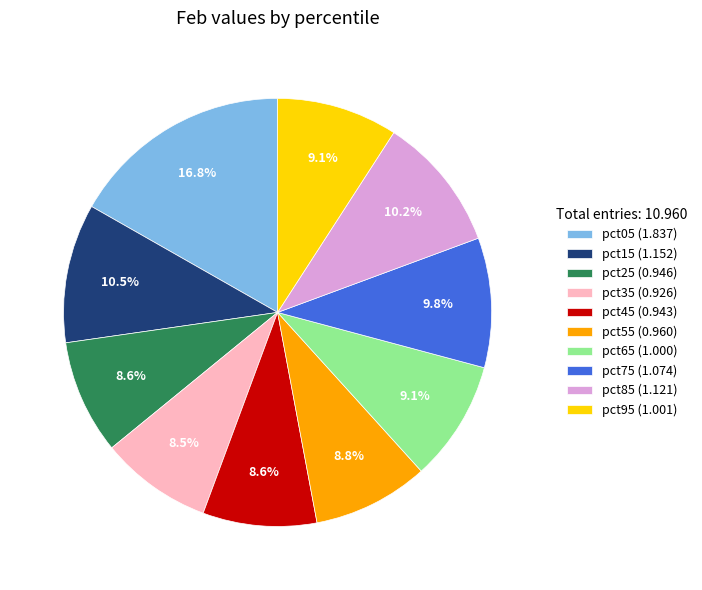

What is the ratio of the value at pct85 to the value at pct05?

0.6